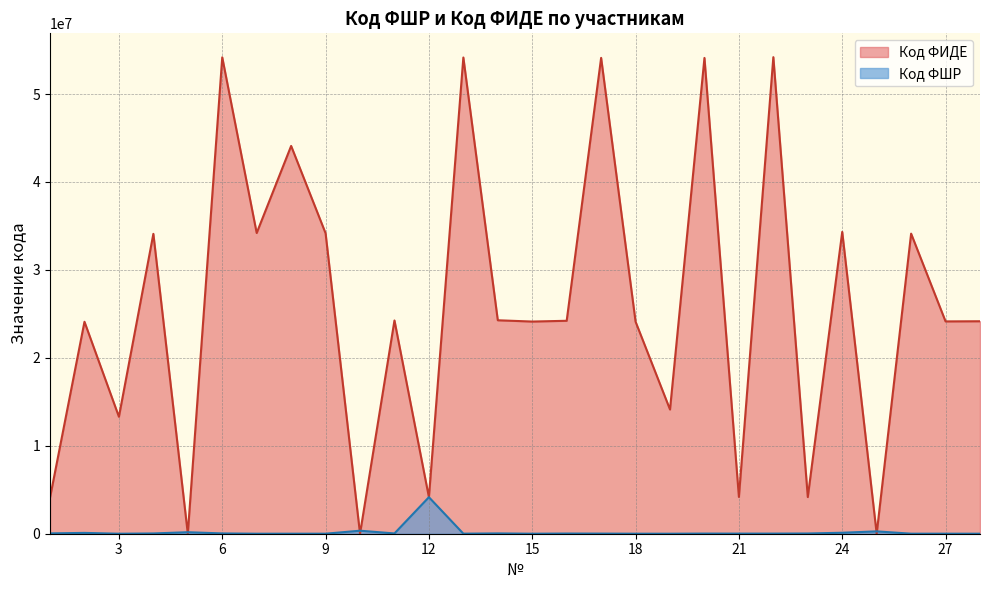

Reading left to right, transcribe all the data shown in this chart.

Код ФШР: 1=37615	2=94240	3=0	4=31088	5=170893	6=33834	7=745	8=2326	9=3018	10=342564	11=32646	12=4153278	13=6377	14=35704	15=1072	16=19892	17=13313	18=2395	19=0	20=16015	21=11800	22=13866	23=26361	24=111018	25=267020	26=4017	27=3437	28=1540
Код ФИДЕ: 1=4106555	2=24103462	3=13302558	4=34101397	5=0	6=54176271	7=34199982	8=44100507	9=34171409	10=0	11=24253375	12=4153278	13=54157749	14=24274356	15=24128511	16=24216194	17=54114861	18=24113441	19=14124122	20=54108500	21=4182529	22=54196566	23=4167406	24=34322914	25=0	26=34126934	27=24145084	28=24162345